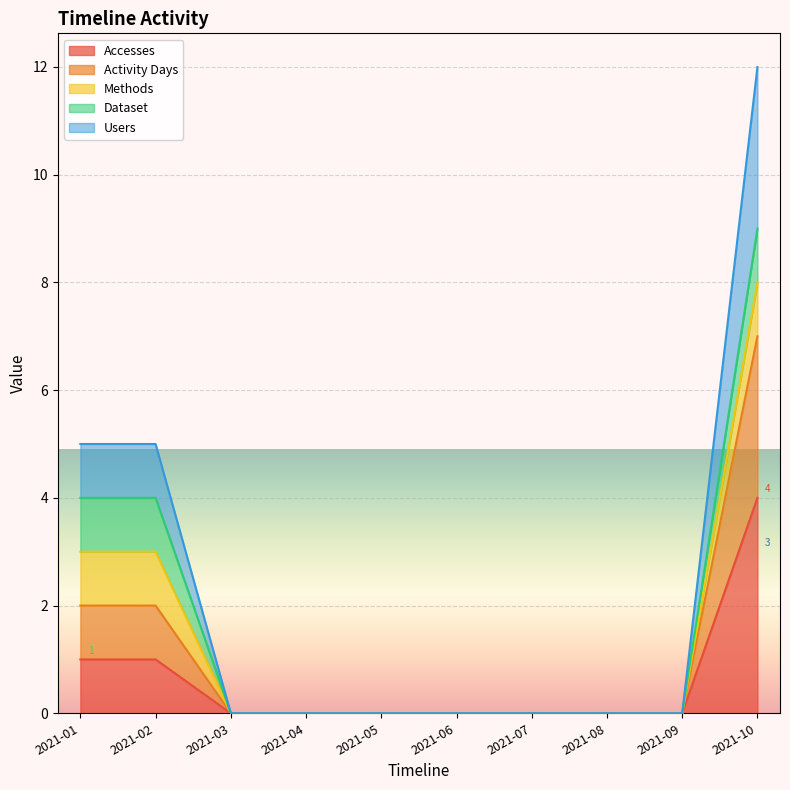

True or false: Users and Accesses intersect in this chart.

False